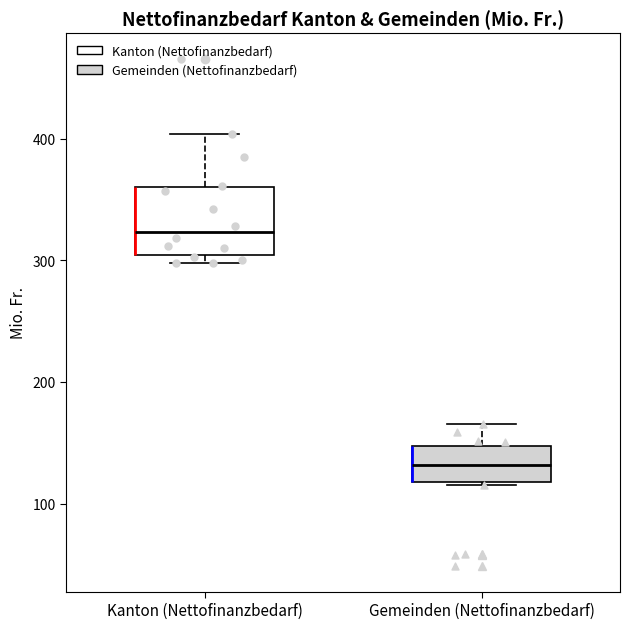

Which box is the tallest, from its lower edge to its upper edge?

Kanton (Nettofinanzbedarf)